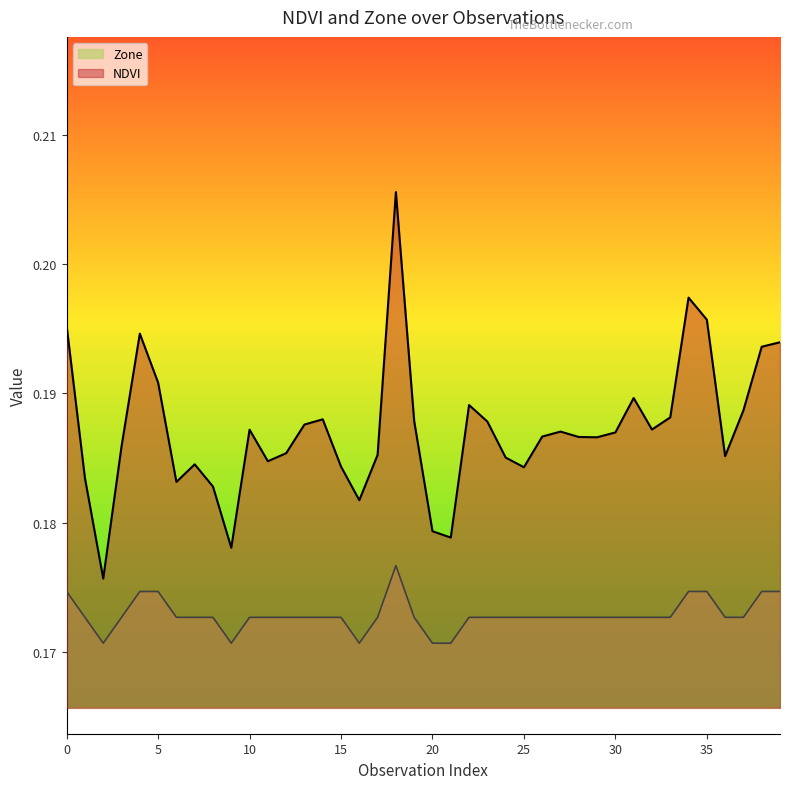

Which series changed the most between 3 and 13?

NDVI